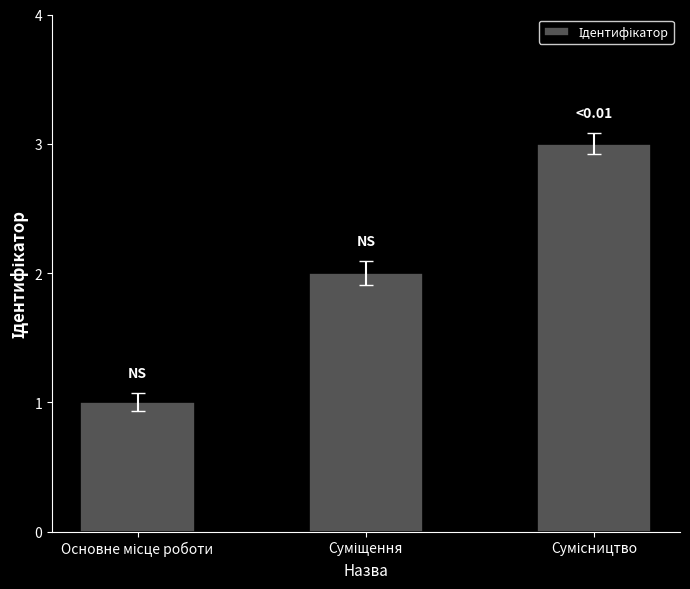

What is the sum of all values?

6